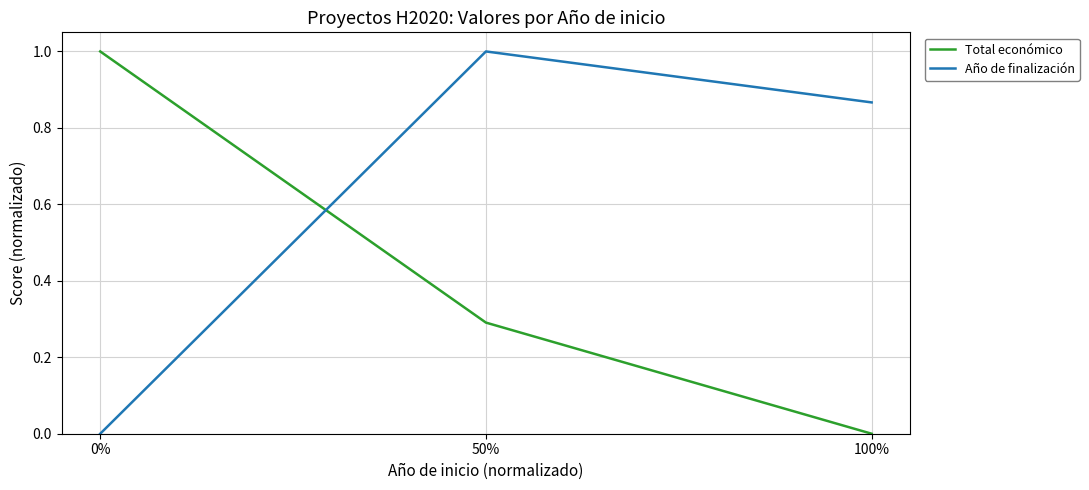

Does the chart have visible grid lines?

Yes